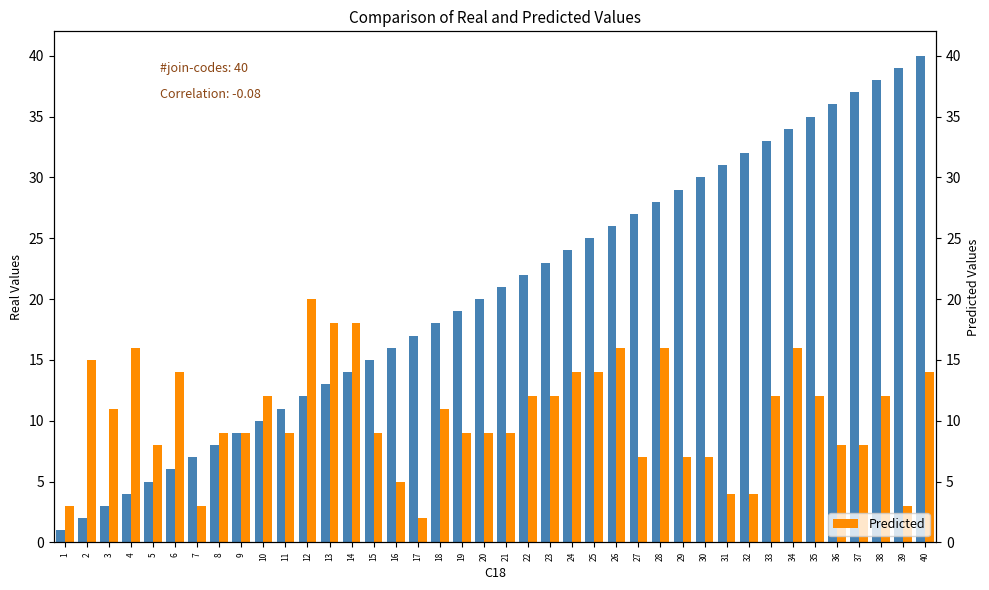

Where is Real nearest to the value 20?

20